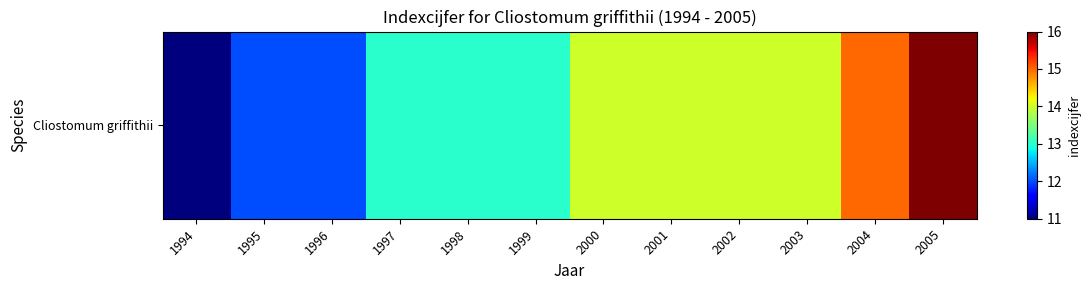

At which category does the chart reach its peak across all series?

2005